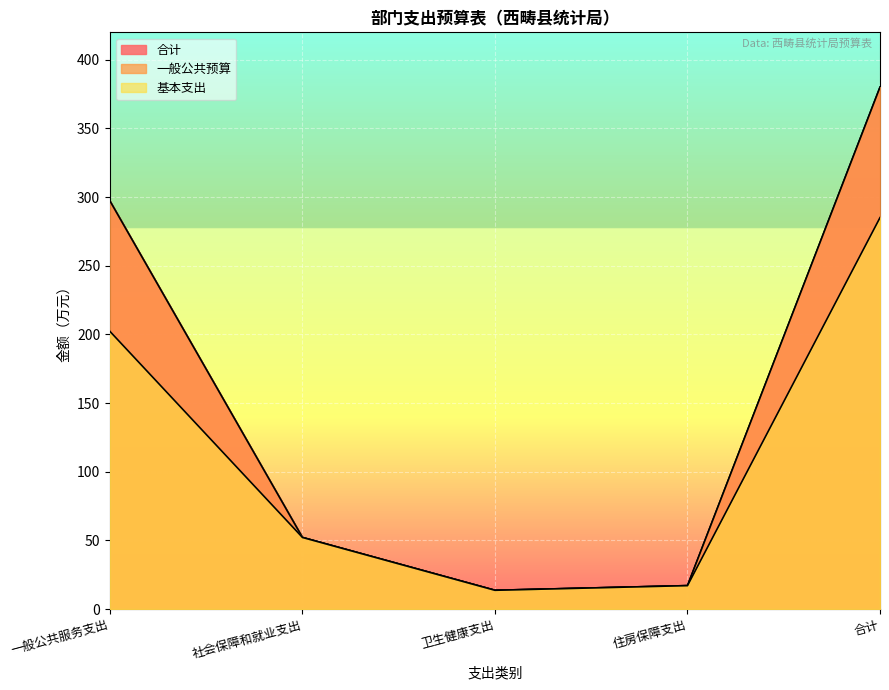

At 社会保障和就业支出, list the series in order from smallest to largest.

合计, 一般公共预算, 基本支出